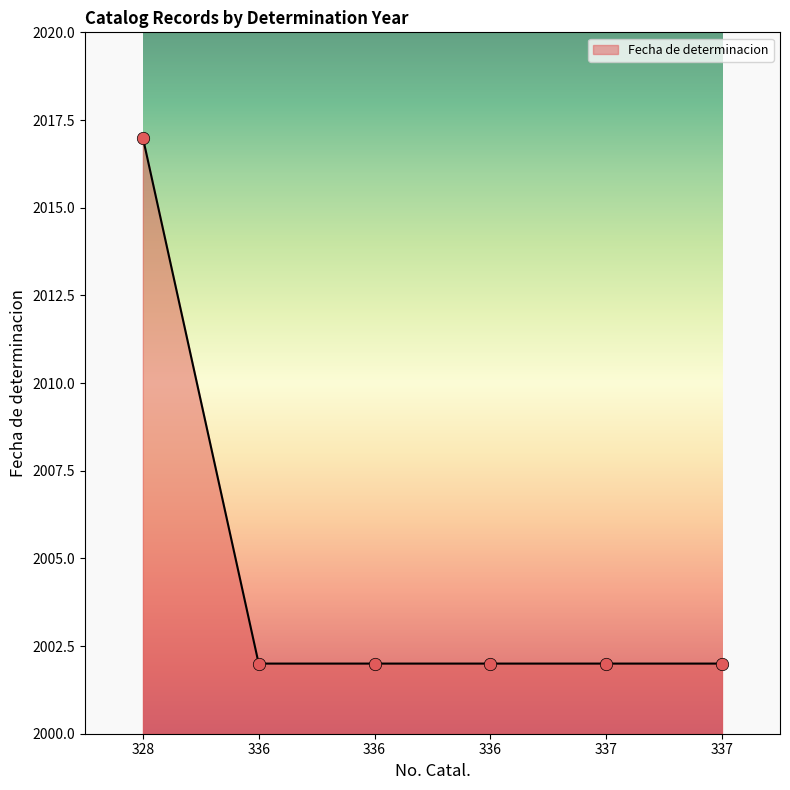

How many lines are shown in the chart?

1